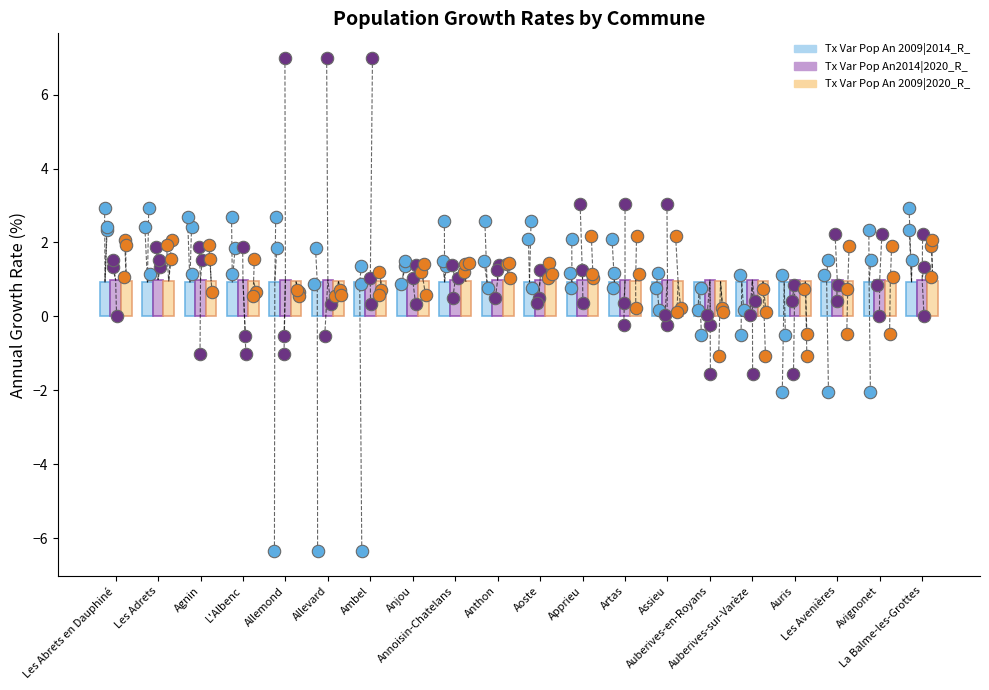

Which series has the largest total across all categories?

Tx Var Pop An2014|2020_R_